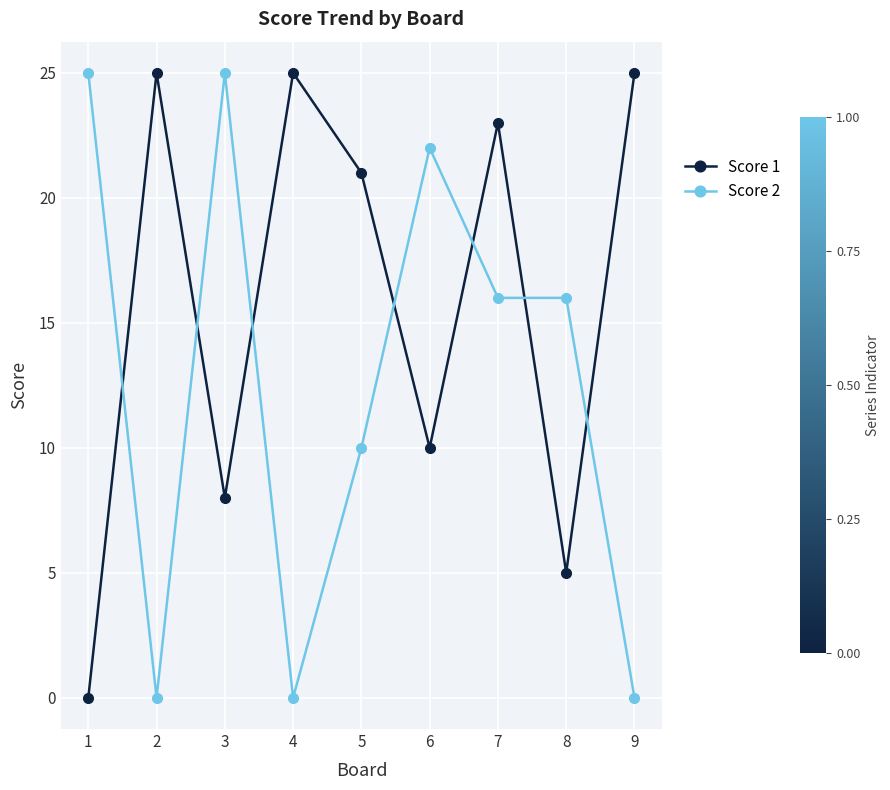

How many values in the Score 1 series are below 21?

4